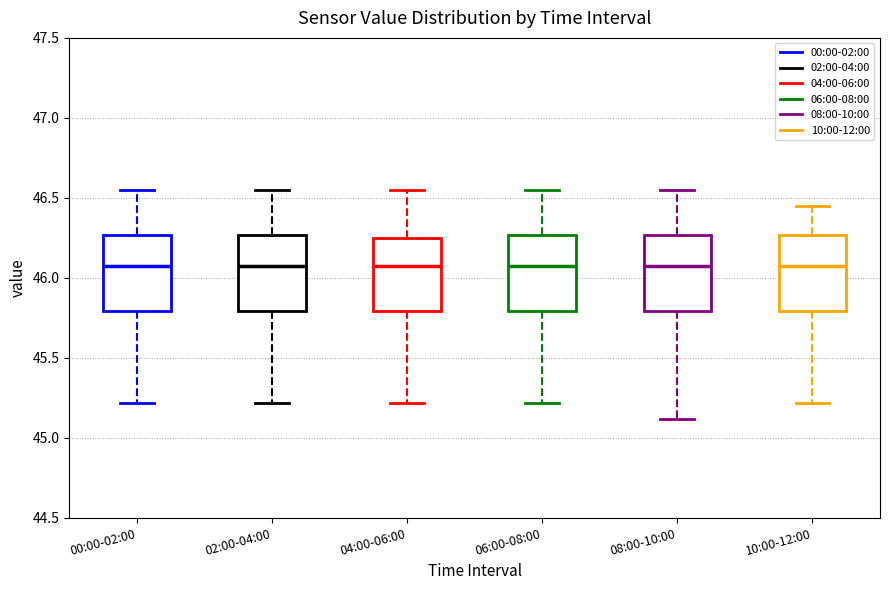

Reading left to right, transcribe this box plot: for each box, give where its median line is, the range the box spans, and where its two whiskers end, as read against the y-axis. The values are not printed on the chart, so give them approximately, as read against the axis.

00:00-02:00: median 46.10, box 45.80 to 46.25, whiskers 45.20 to 46.55
02:00-04:00: median 46.10, box 45.80 to 46.25, whiskers 45.20 to 46.55
04:00-06:00: median 46.10, box 45.80 to 46.25, whiskers 45.20 to 46.55
06:00-08:00: median 46.10, box 45.80 to 46.25, whiskers 45.20 to 46.55
08:00-10:00: median 46.10, box 45.80 to 46.25, whiskers 45.10 to 46.55
10:00-12:00: median 46.10, box 45.80 to 46.25, whiskers 45.20 to 46.45